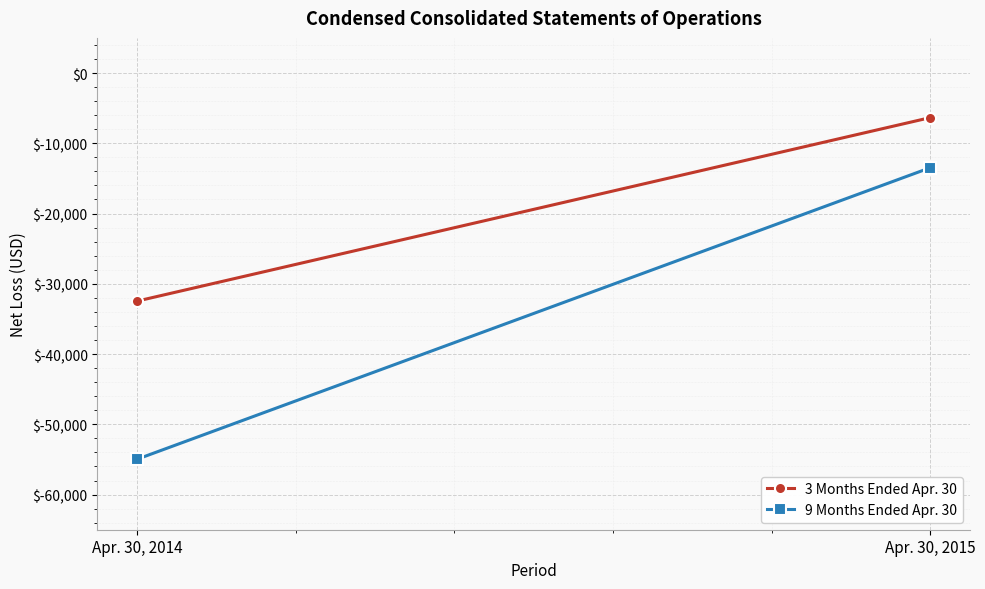

Reading left to right, extract all data points from this chart.

3 Months Ended Apr. 30: Apr. 30, 2014=-32463	Apr. 30, 2015=-6347
9 Months Ended Apr. 30: Apr. 30, 2014=-54968	Apr. 30, 2015=-13478